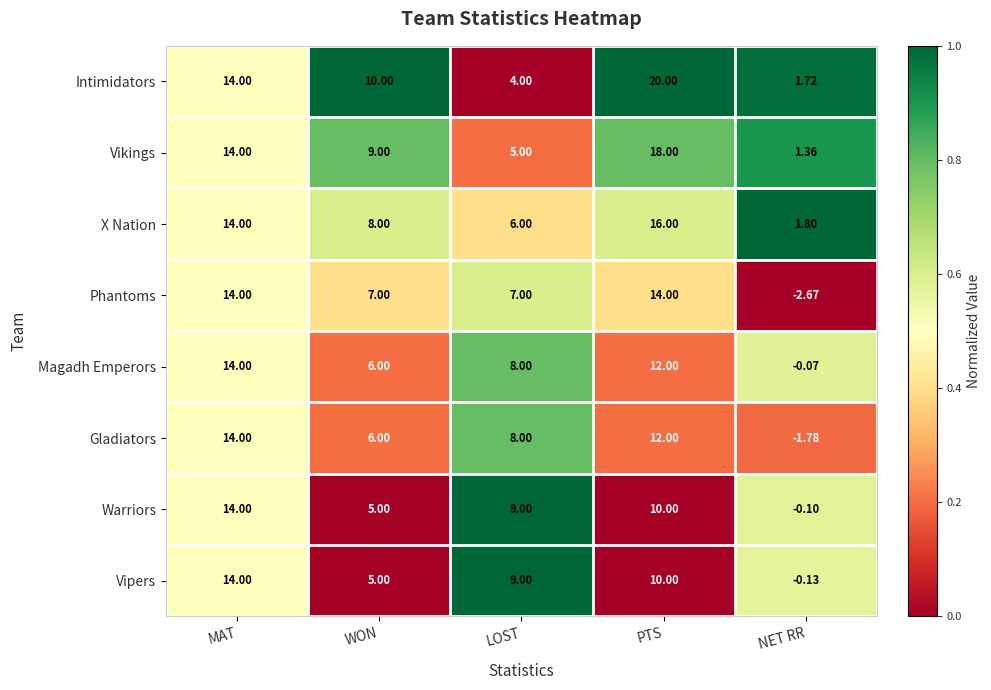

List the labels in order of Vipers value, largest first.

MAT, PTS, LOST, WON, NET RR